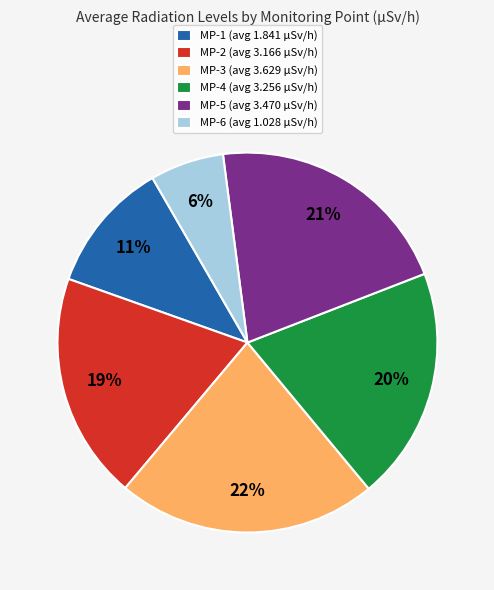

Is it true that MP-6 is 6% of the pie?

True